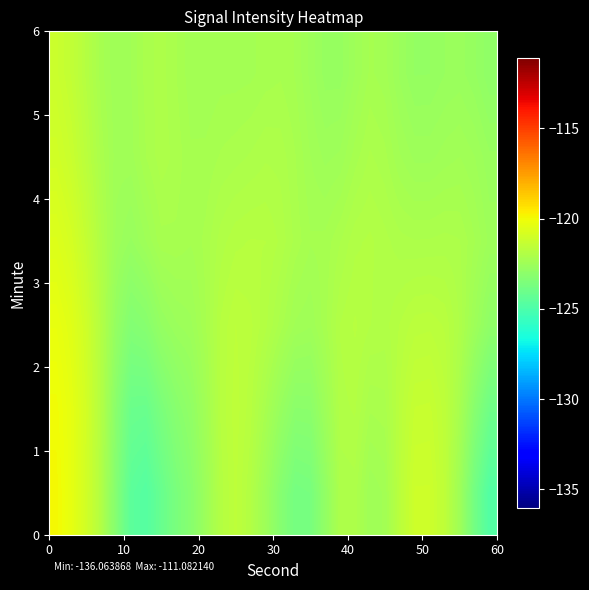

How many data points does each series have?

30